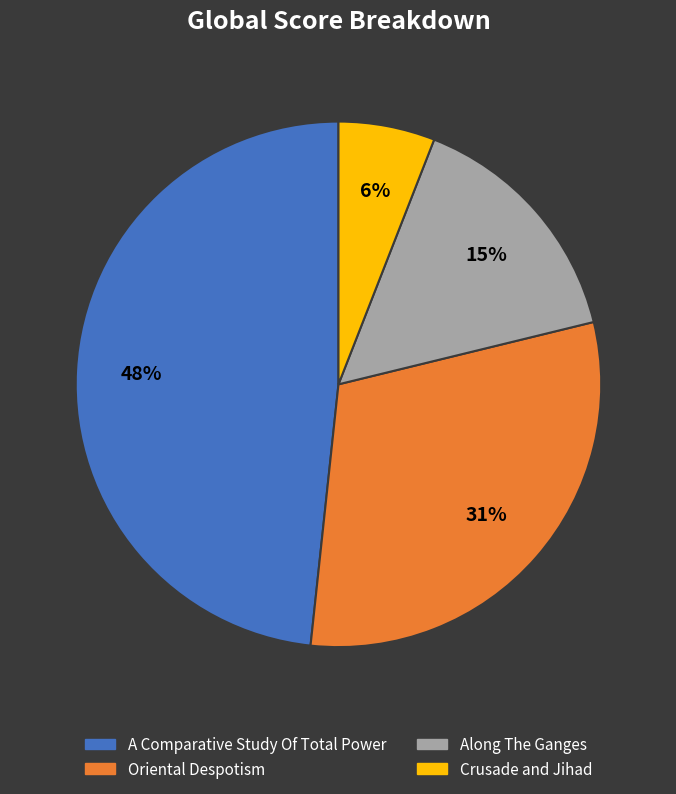

How many segments does this pie chart have?

4